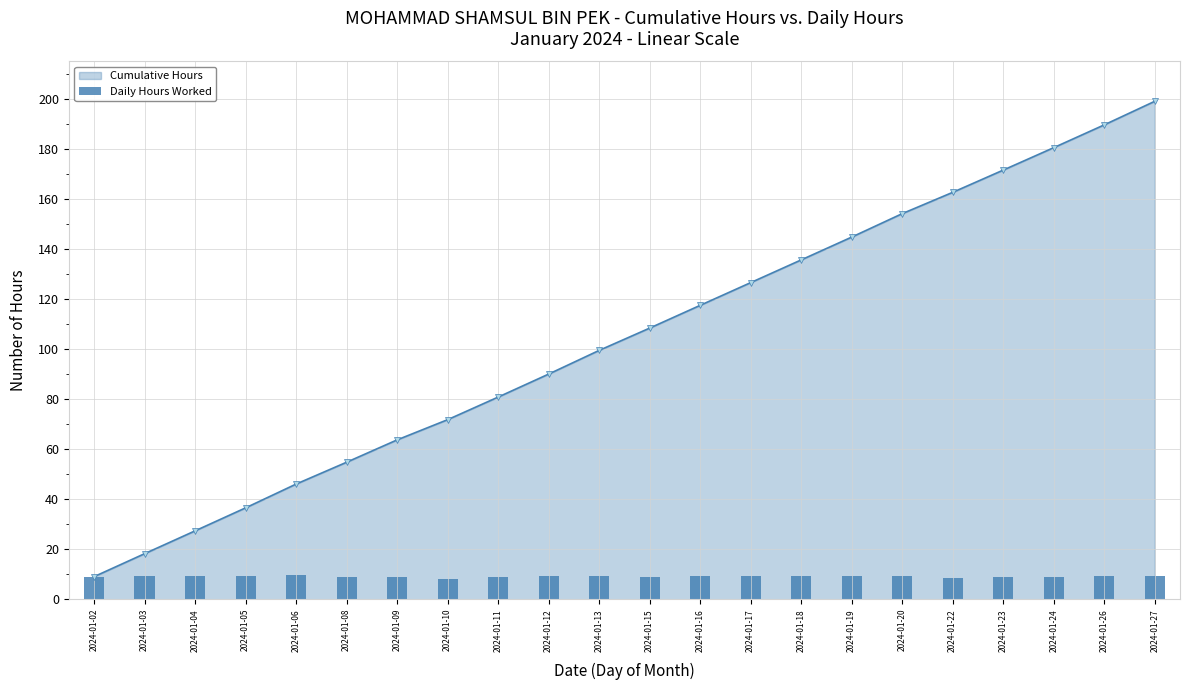

Is it true that the value at 2024-01-12 is 2.6?

False